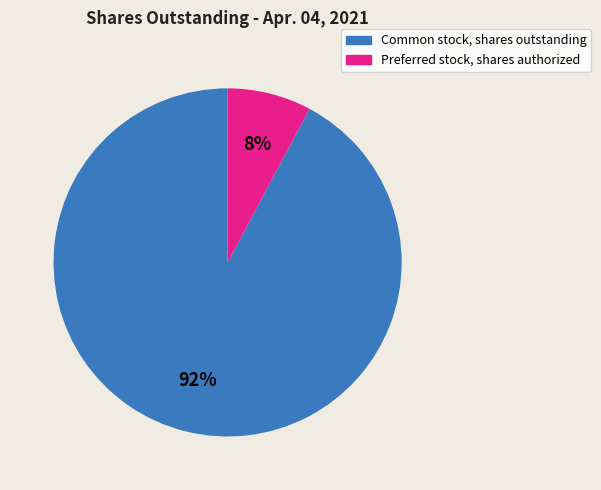

Is it true that Common stock, shares outstanding is 92% of the pie?

True